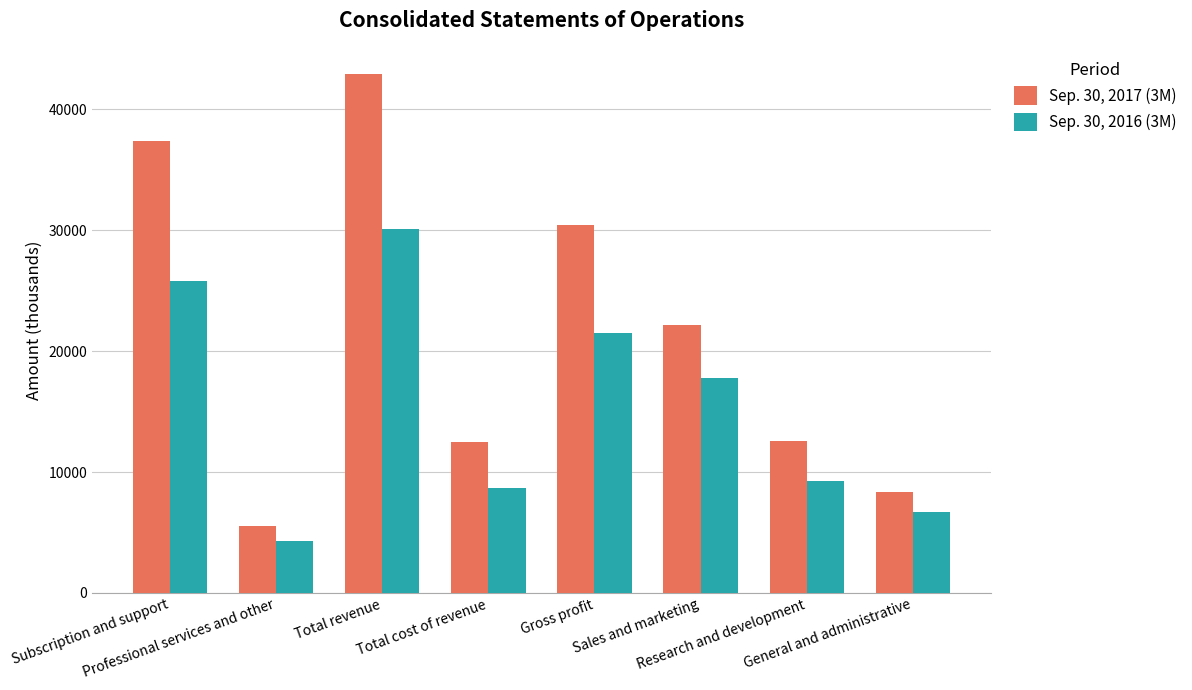

What are all the series names shown in the legend?

Sep. 30, 2017 (3M), Sep. 30, 2016 (3M)